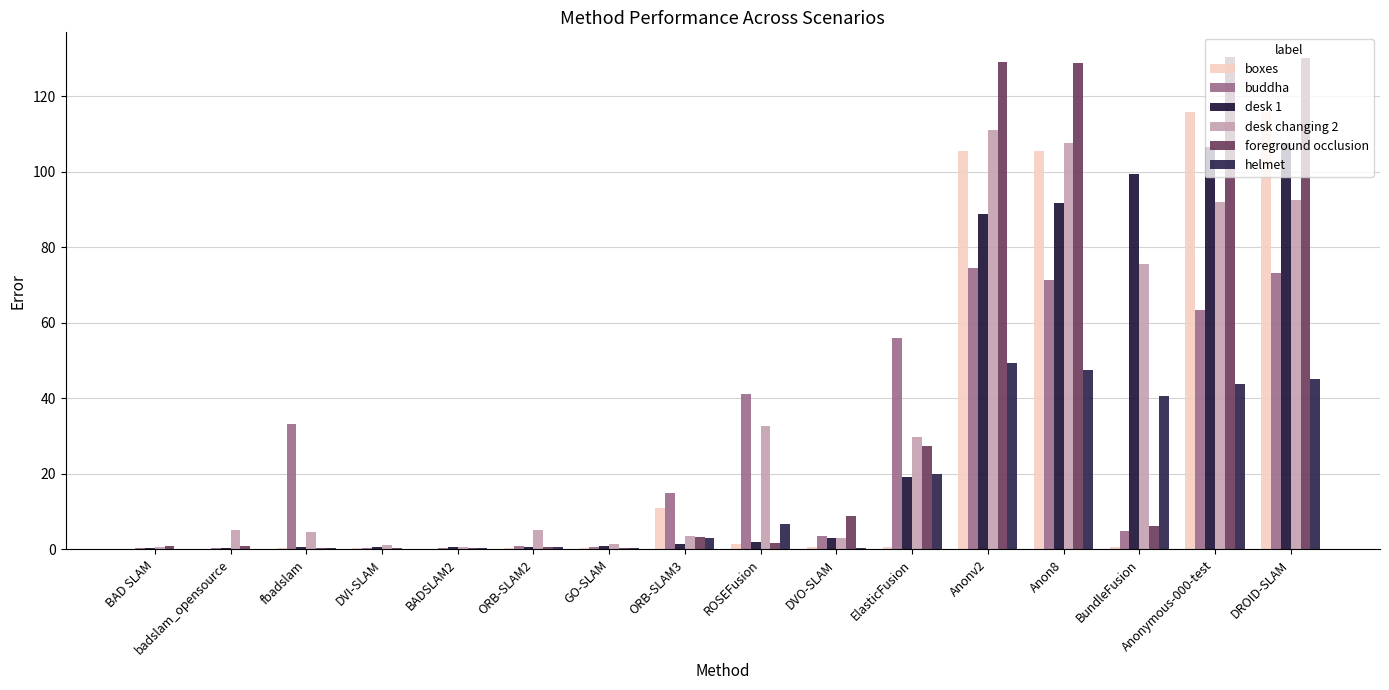

Count the number of categories in the chart.

16